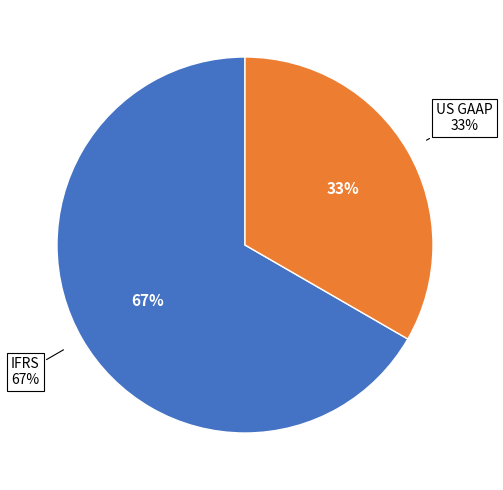

Which slice is the largest?

IFRS